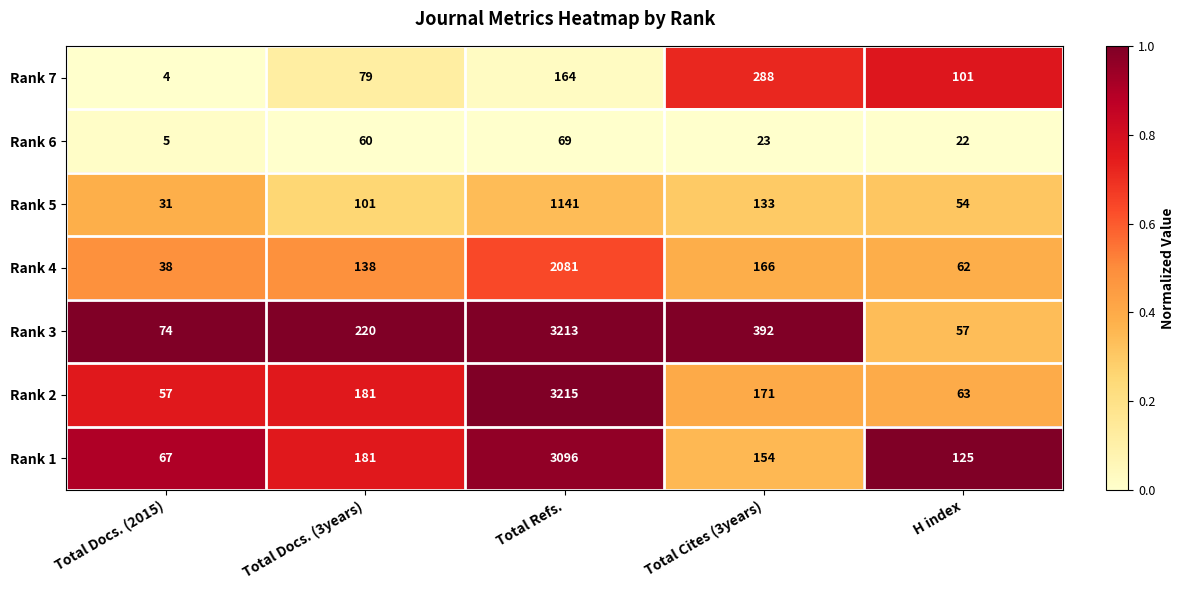

At which label does Rank 1 reach its peak?

Total Refs.